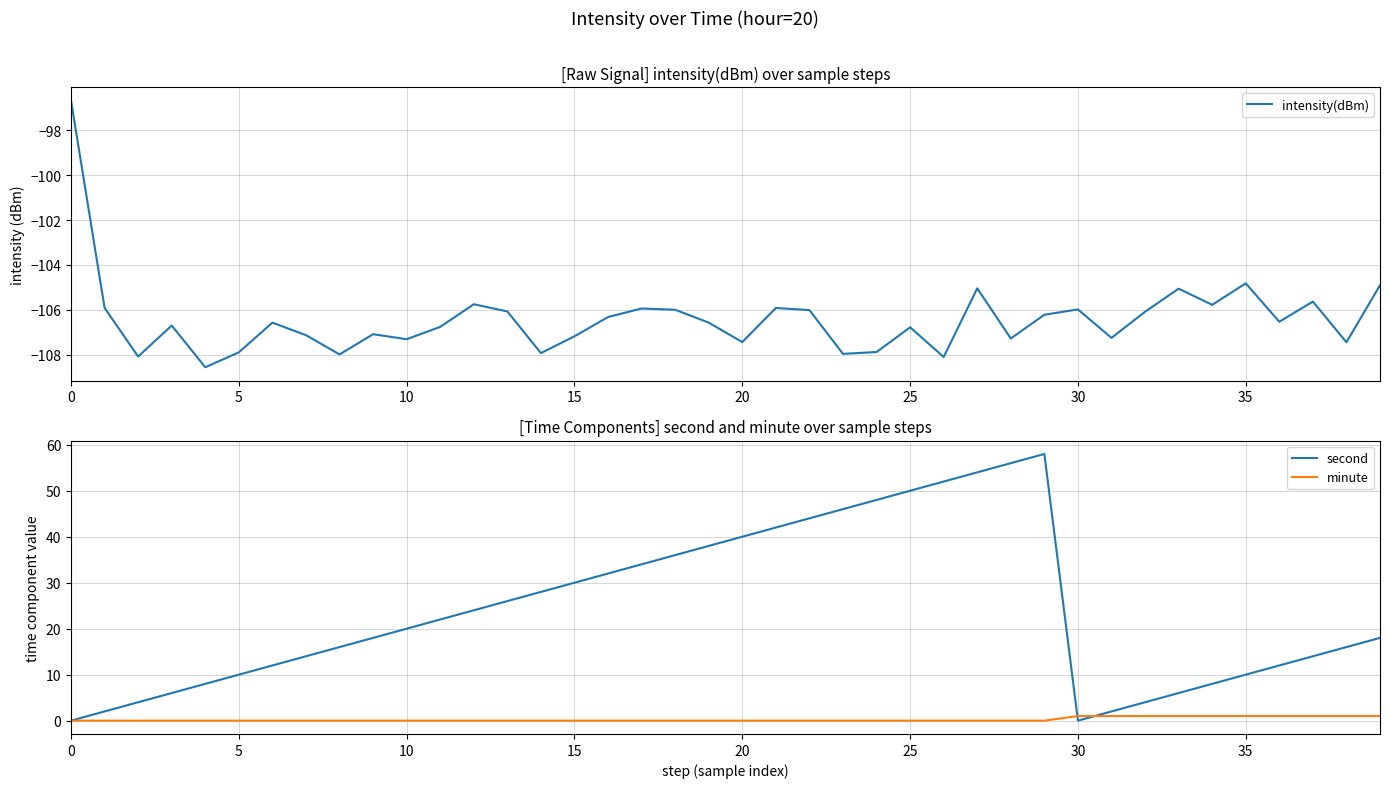

True or false: second has a value of 56.0 at 28.

True